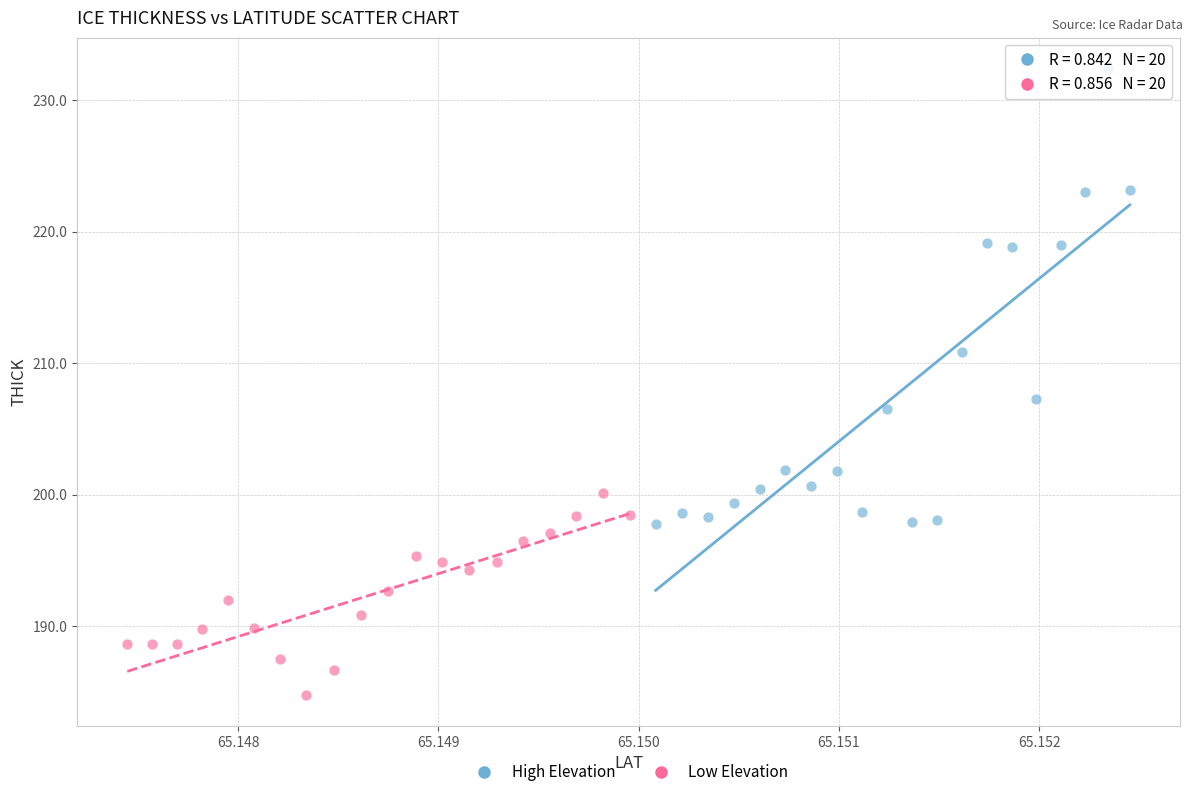

Which series reaches the maximum Y coordinate?

High Elevation